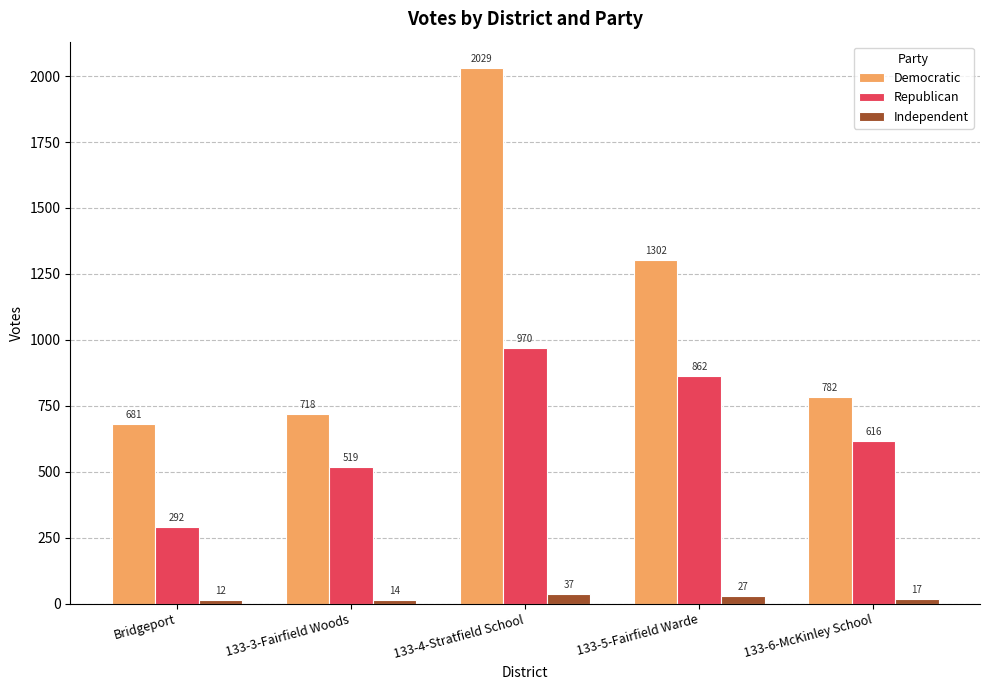

At which category is the sum across all series the highest?

133-4-Stratfield School